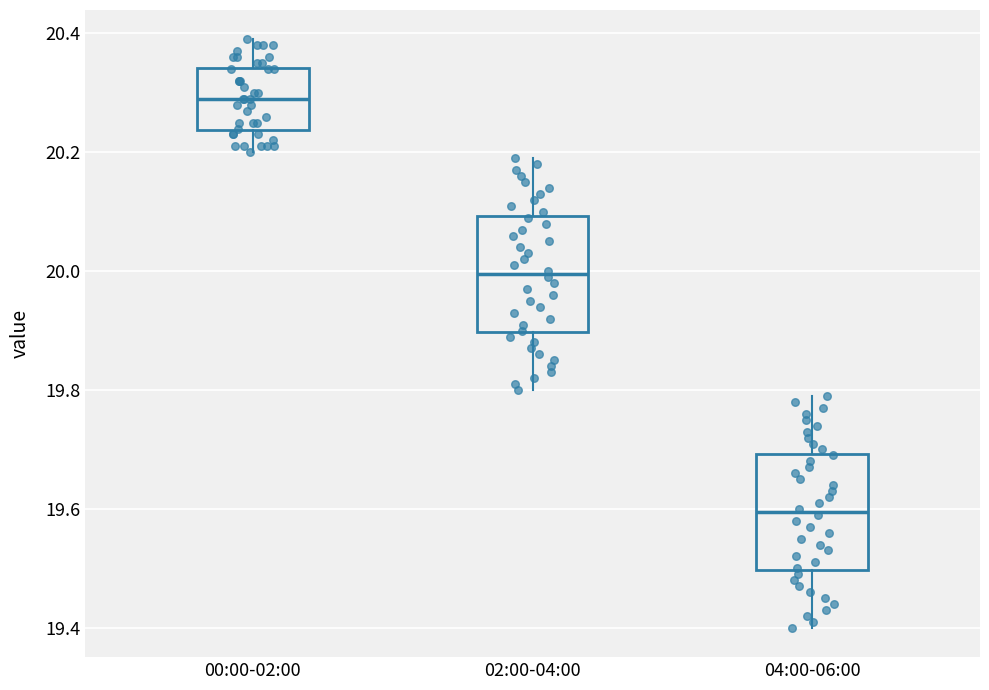

Which box has the highest median line?

00:00-02:00